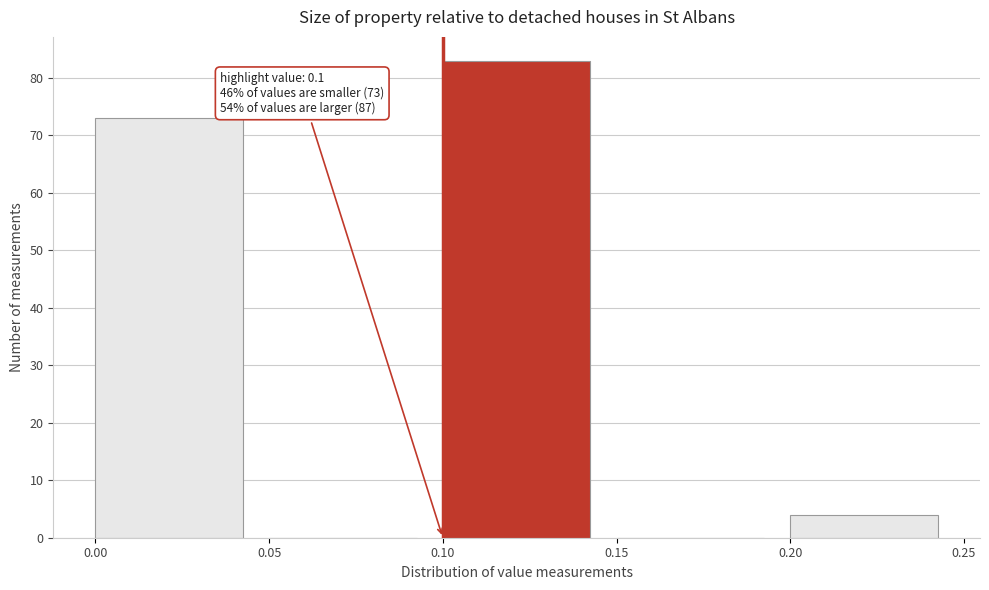

Which range on the x-axis has the tallest bar?

0.10 to 0.15